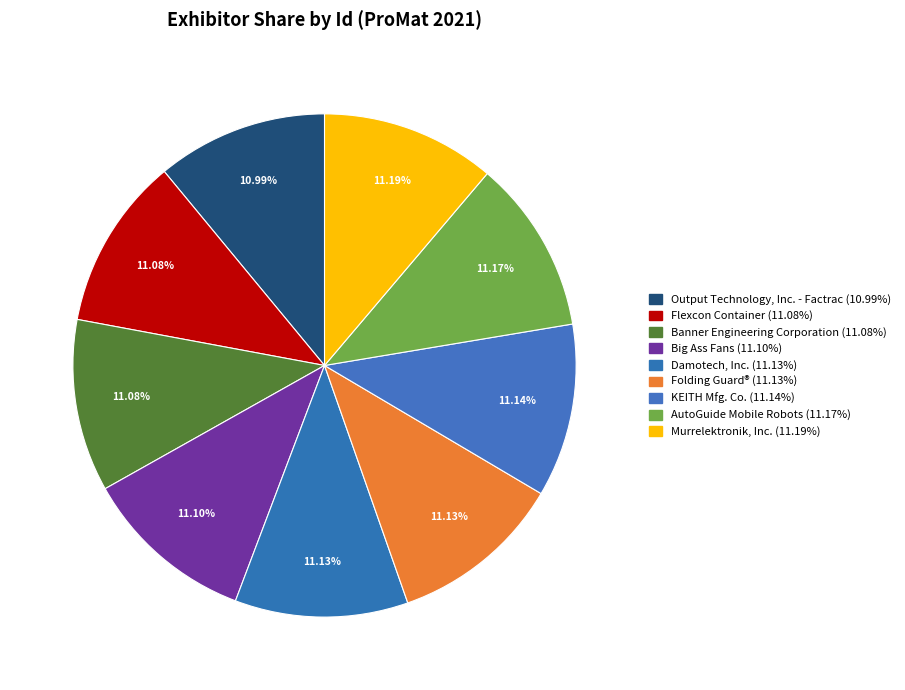

What percentage is NOT represented by Output Technology, Inc. - Factrac?

89.0%